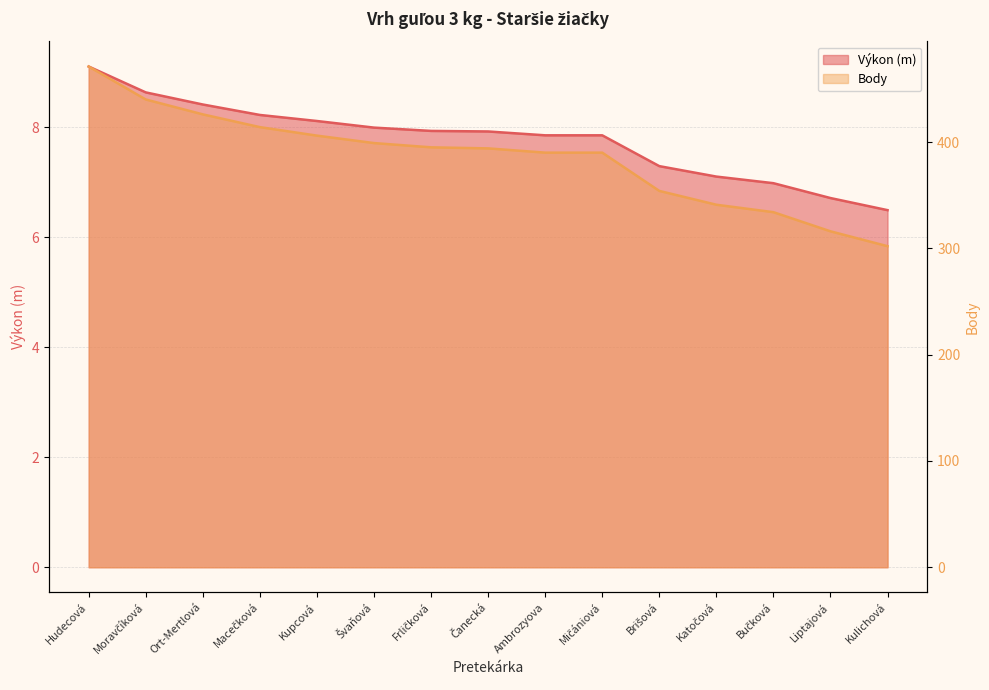

Does the chart have visible grid lines?

Yes